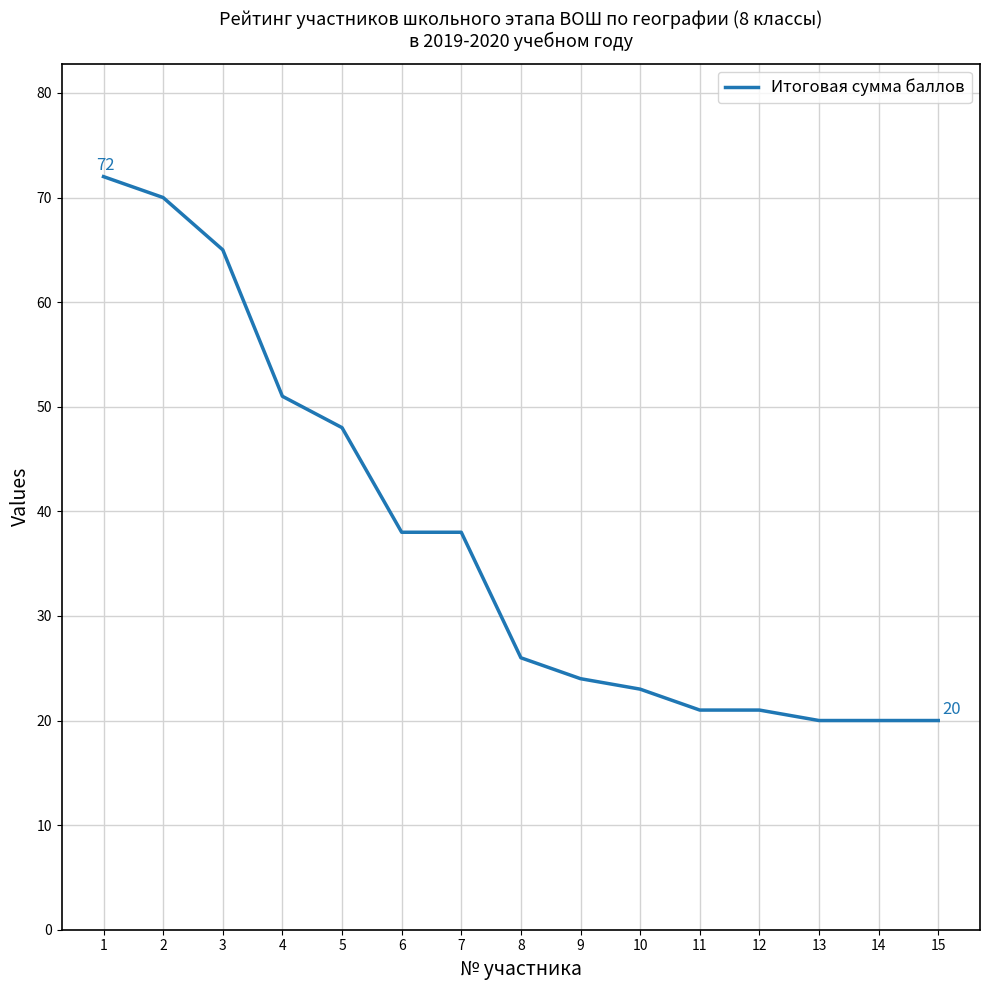

Is it true that the value at 14 is 13?

False